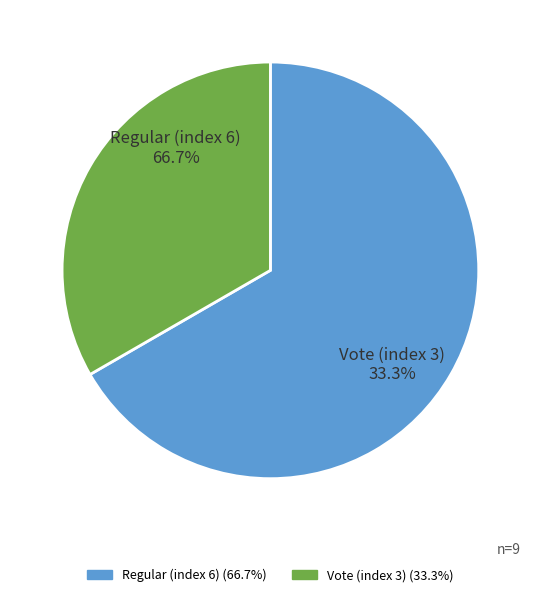

How many segments does this pie chart have?

2